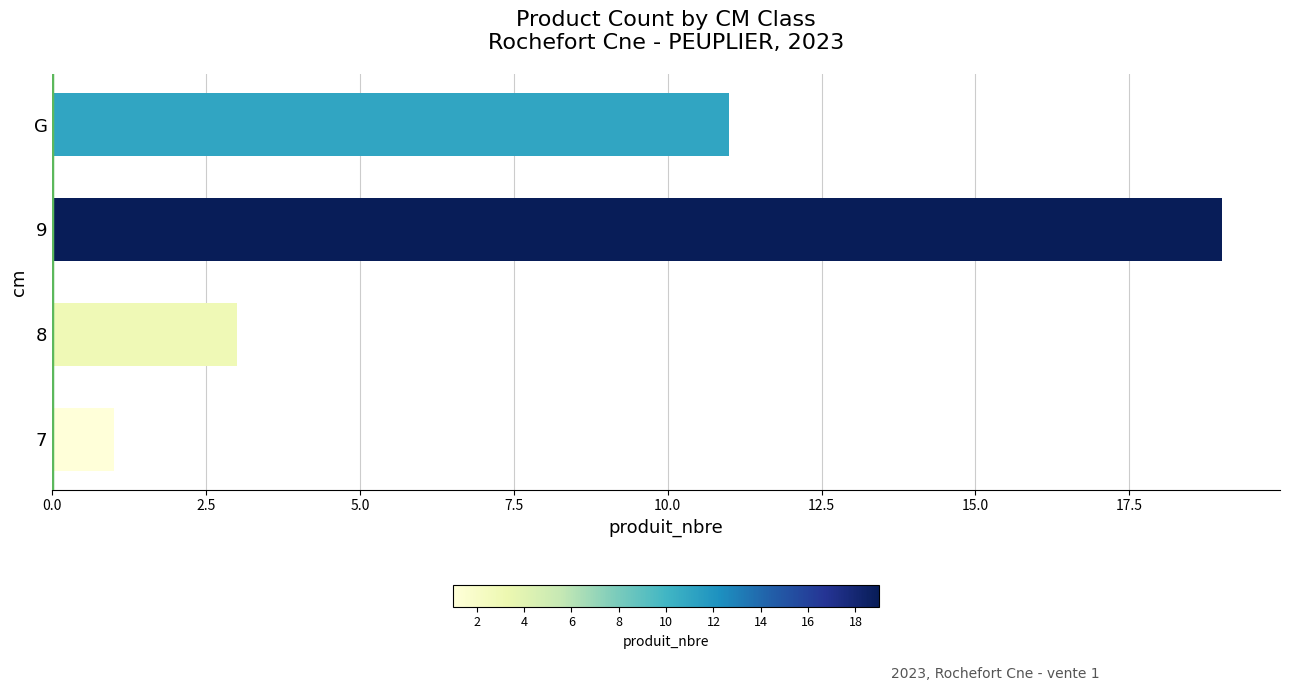

What value does the data have at 8, to the nearest 5?

5